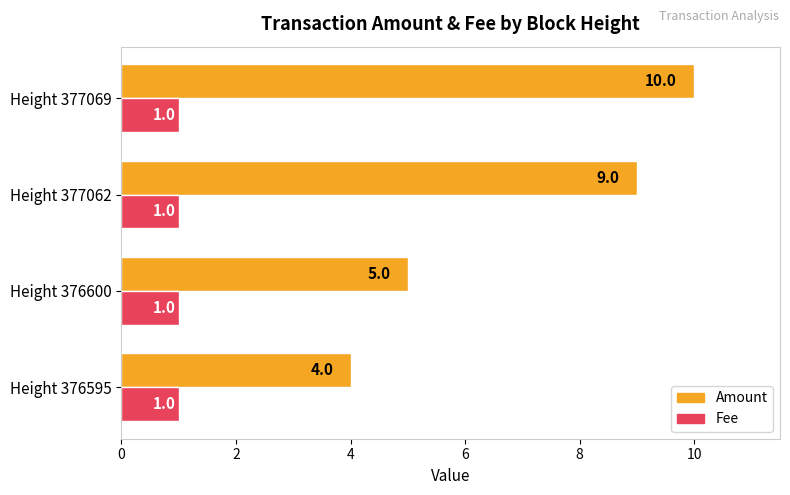

Between Height 376595 and Height 377069, which series saw the biggest shift?

Amount